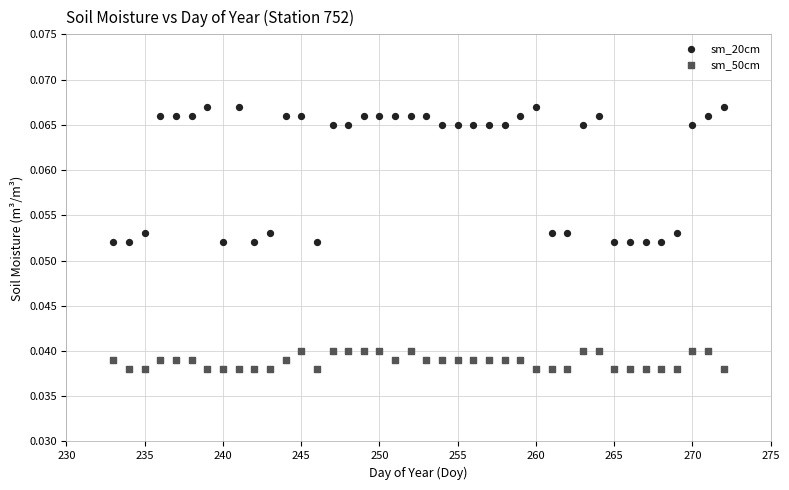

Which series has the largest Y range (max minus min)?

sm_20cm